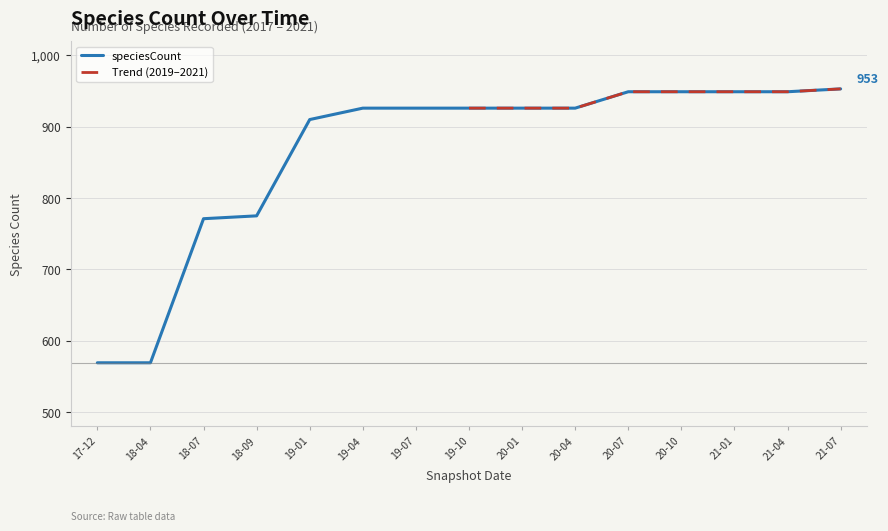

The value of speciesCount at 19-10 is 192. True or false?

False